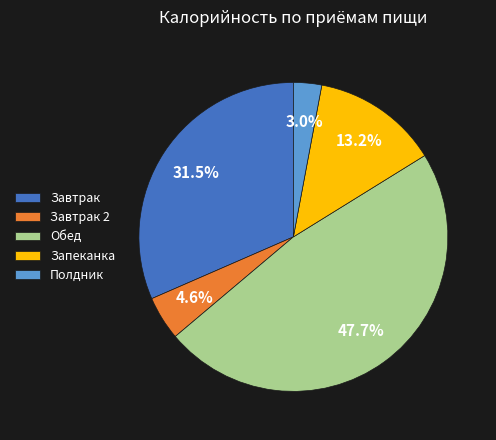

Which has a higher value, Обед or Завтрак 2?

Обед